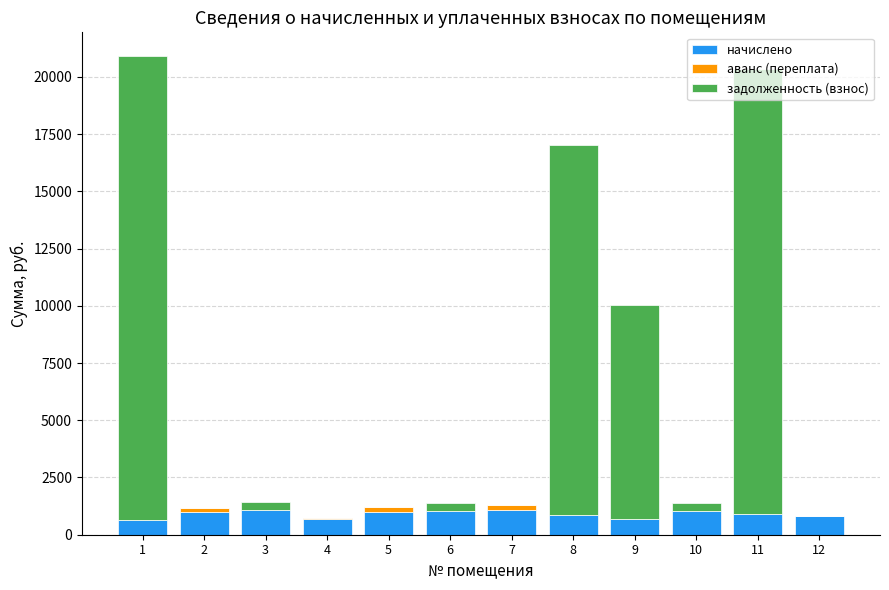

What is the approximate value of начислено at 12?

796.1